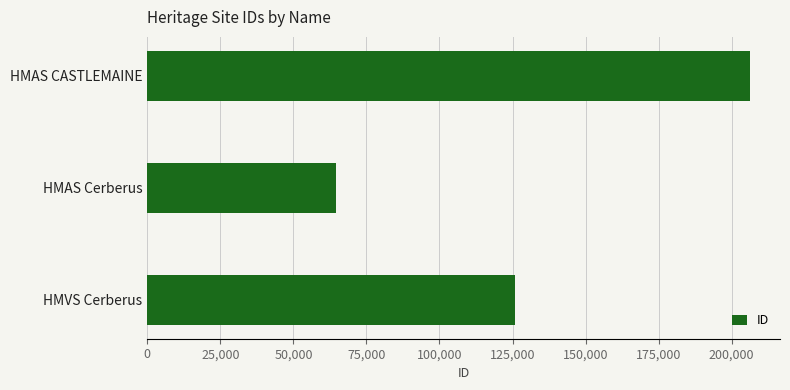

Reading top to bottom, transcribe all the data shown in this chart.

HMAS CASTLEMAINE=206261	HMAS Cerberus=64433	HMVS Cerberus=125882